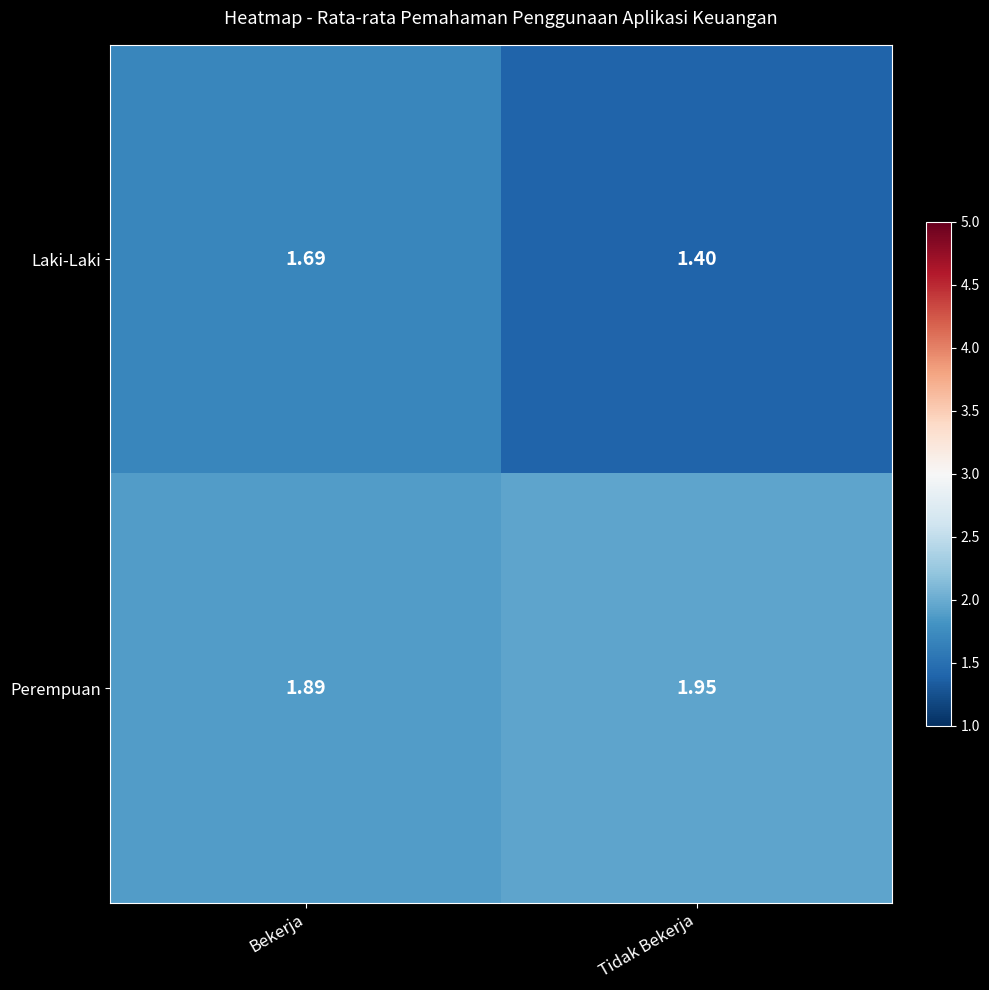

At which category does the chart reach its peak across all series?

Tidak Bekerja